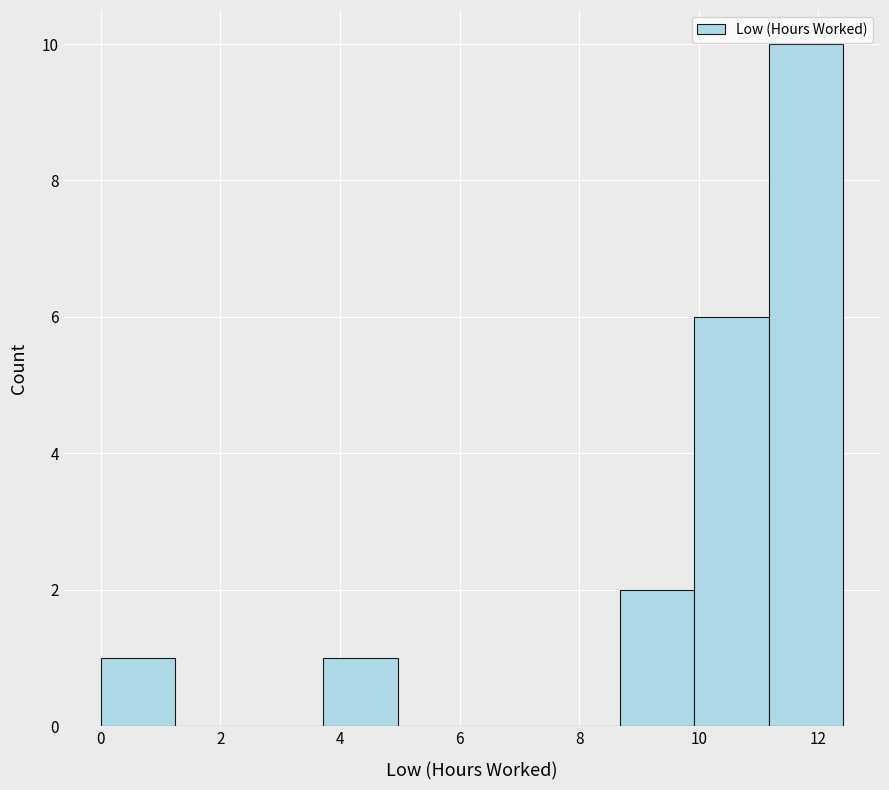

How tall is the bar that spans 0.0 to 1.2 on the x-axis? Neither the bar edges nor the heights are printed on the chart, so give them approximately, as read against the axes.

1